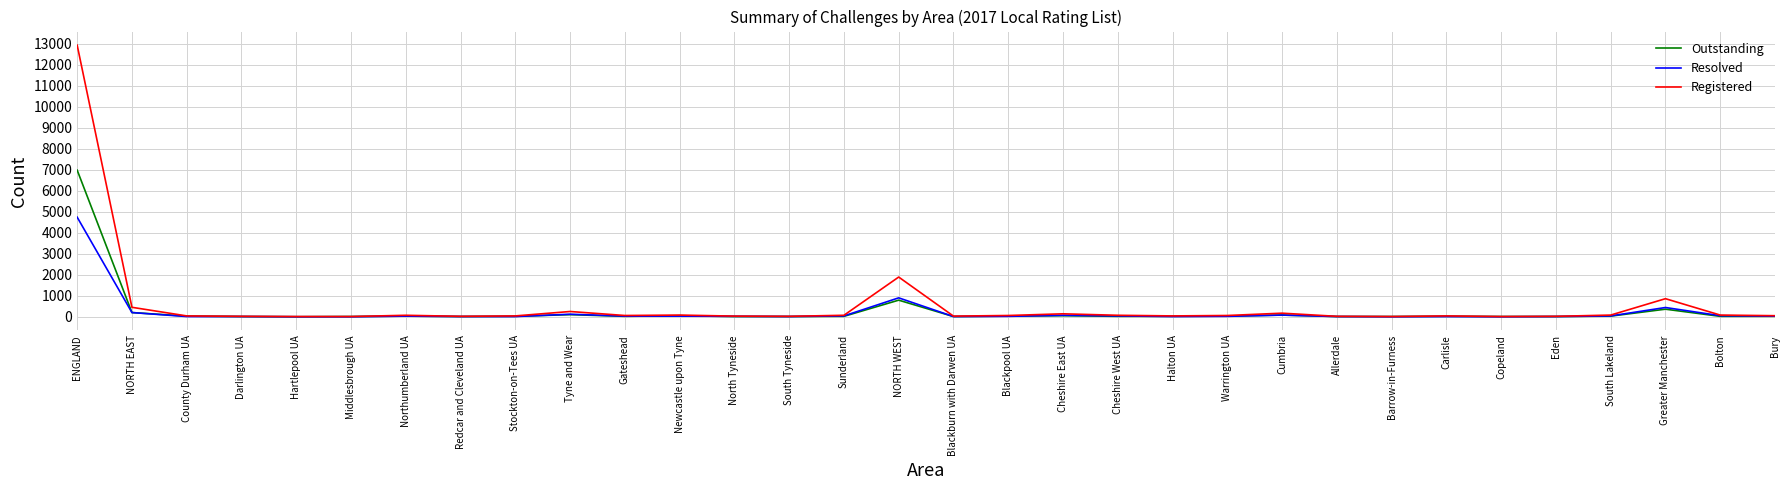

What is the approximate value of Outstanding at Bury, to the nearest 10?

20